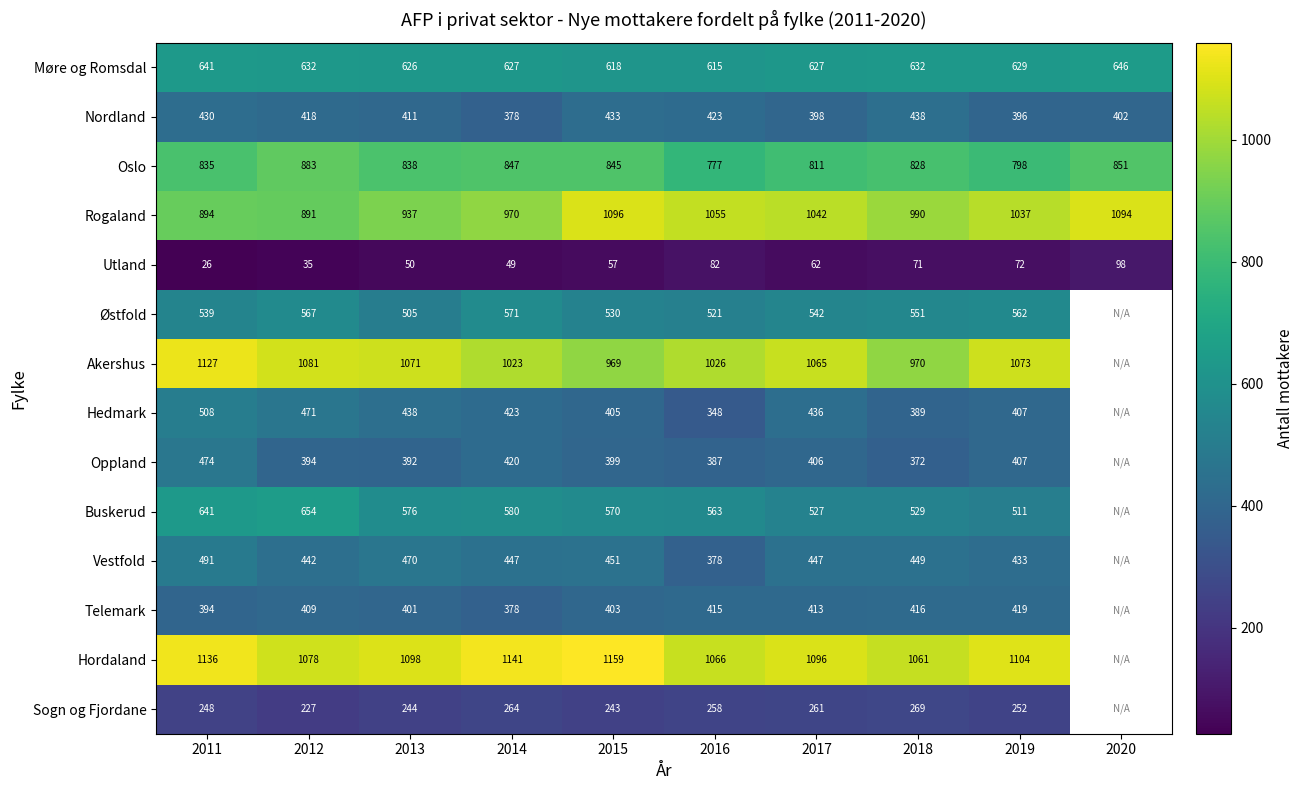

At which label does Utland first exceed 62?

2016